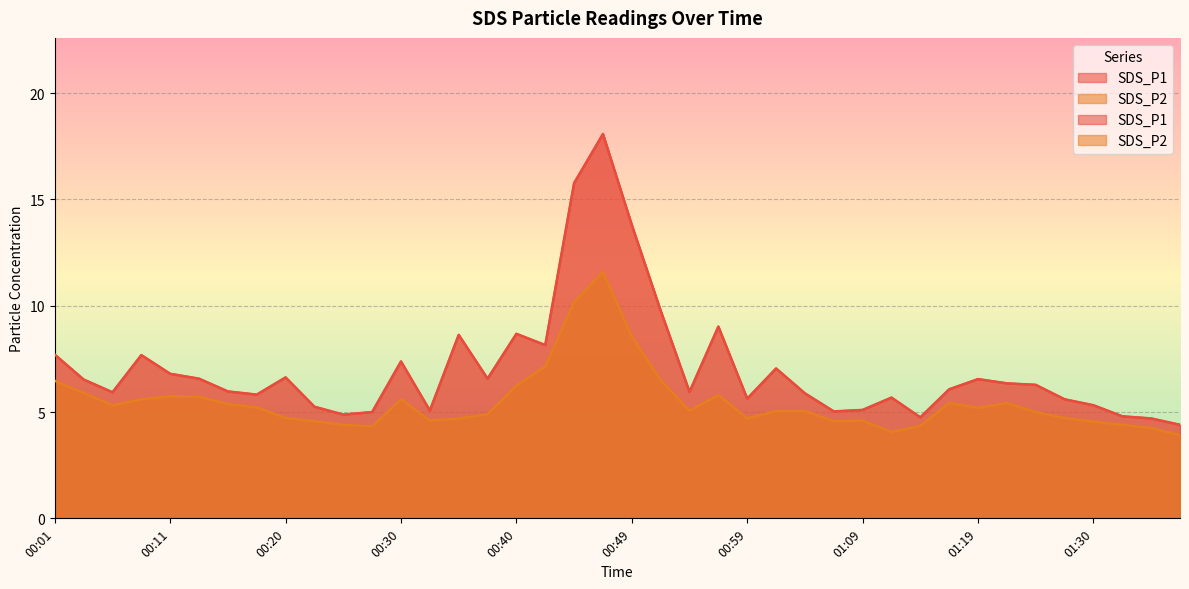

What is the label of the 13th point from the left?

00:30